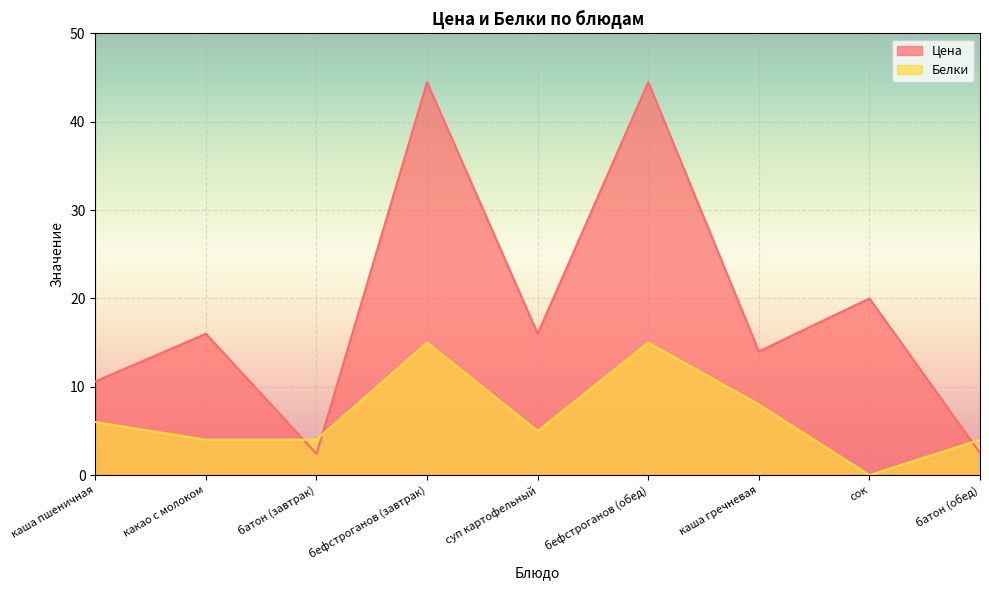

Reading left to right, extract all data points from this chart.

Цена: 10.6	16.0	2.4	44.5	16.0	44.5	14.0	20.0	2.5
Белки: 6.0	4.0	4.0	15.0	5.0	15.0	8.0	0.0	4.0